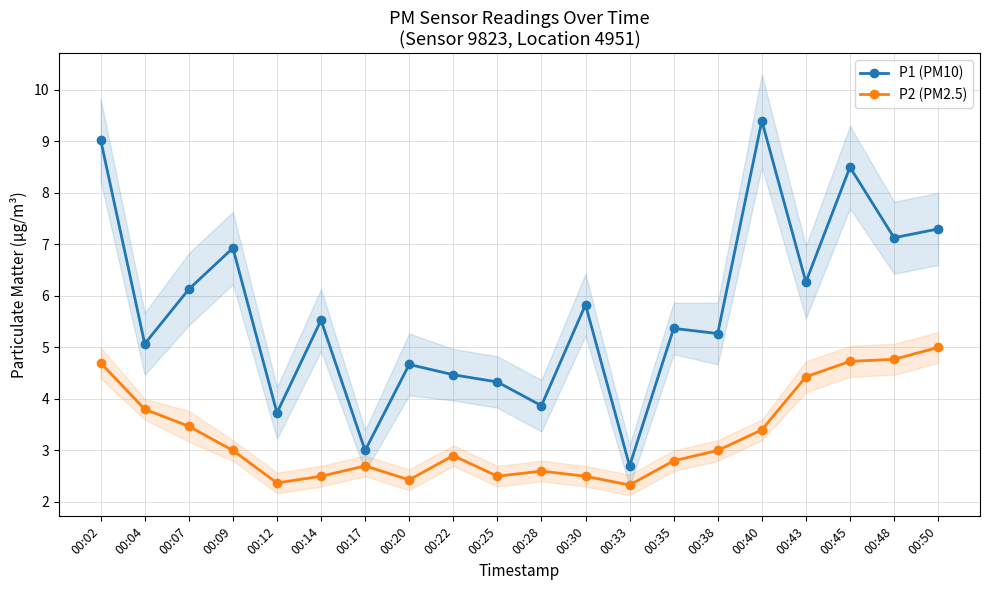

How many lines are shown in the chart?

2